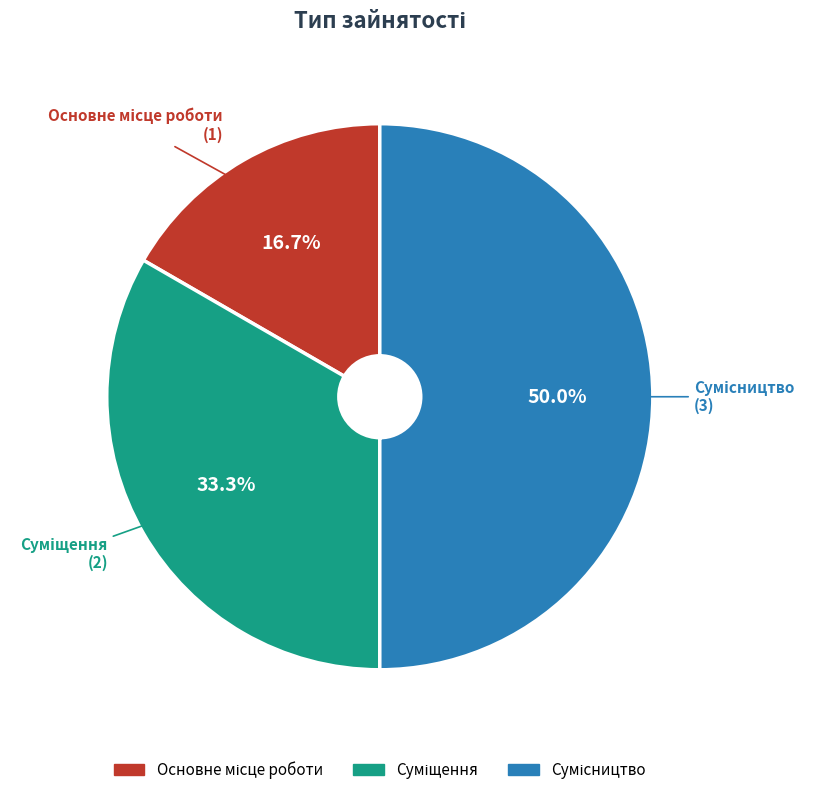

Is there any slice that represents more than half of the pie?

No